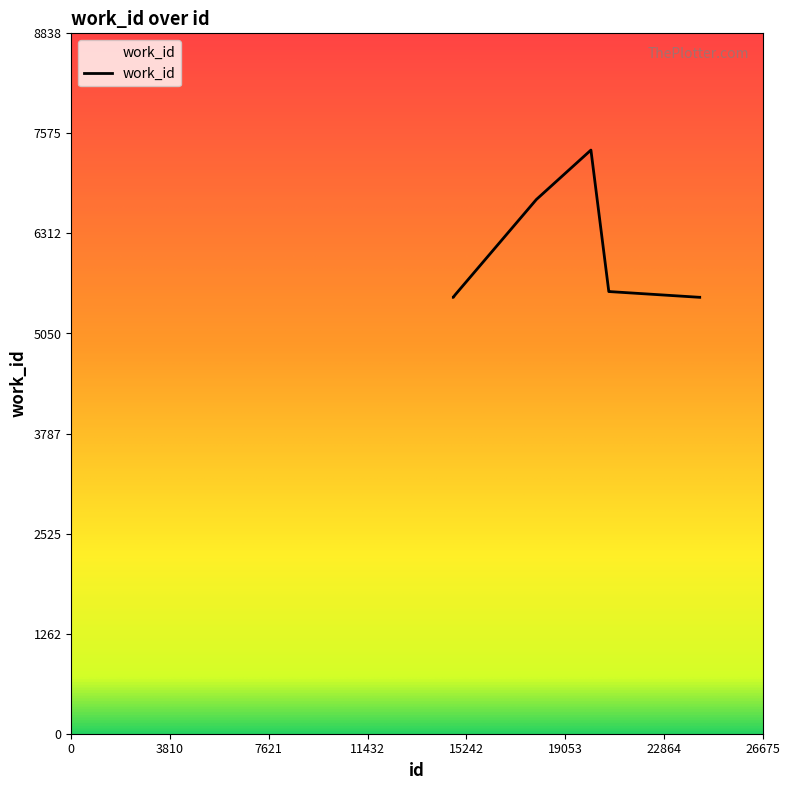

What is the value of the 6th point from the left?

5579